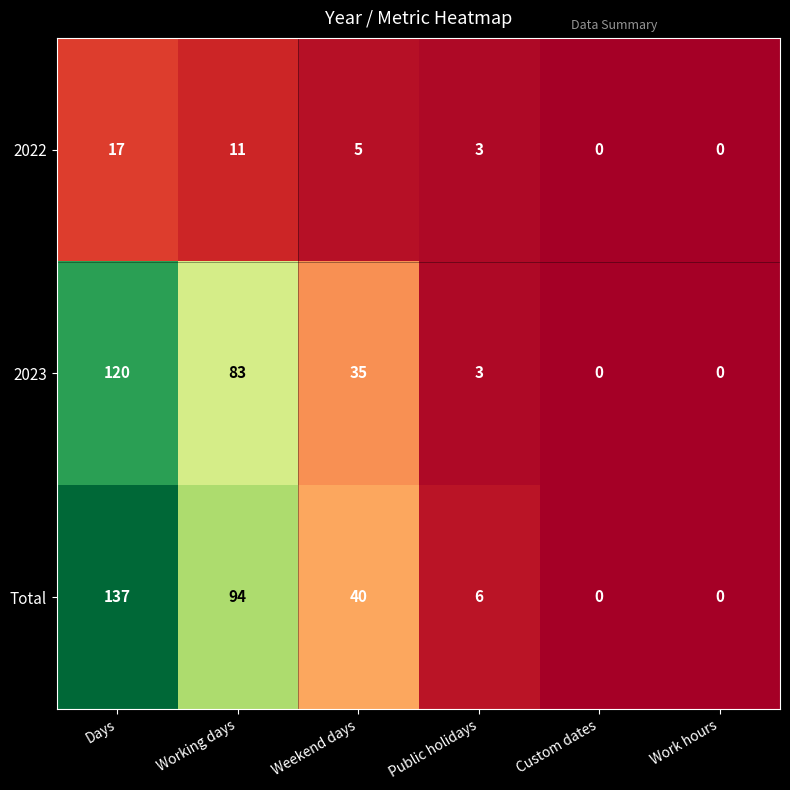

Rank the series at Working days from highest to lowest value.

Total, 2023, 2022